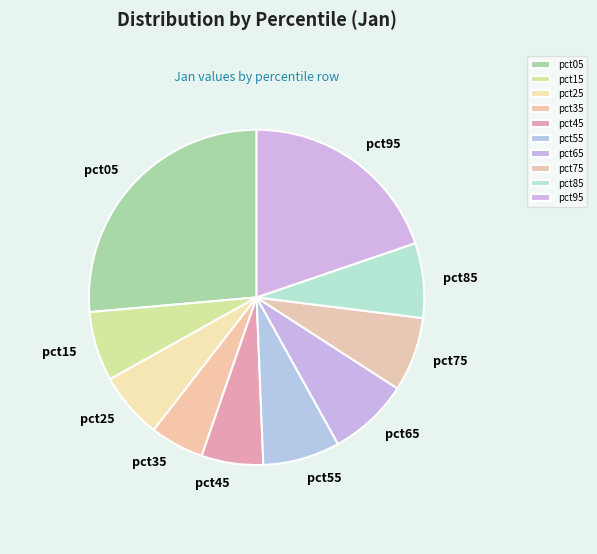

Which slice is the smallest?

pct35